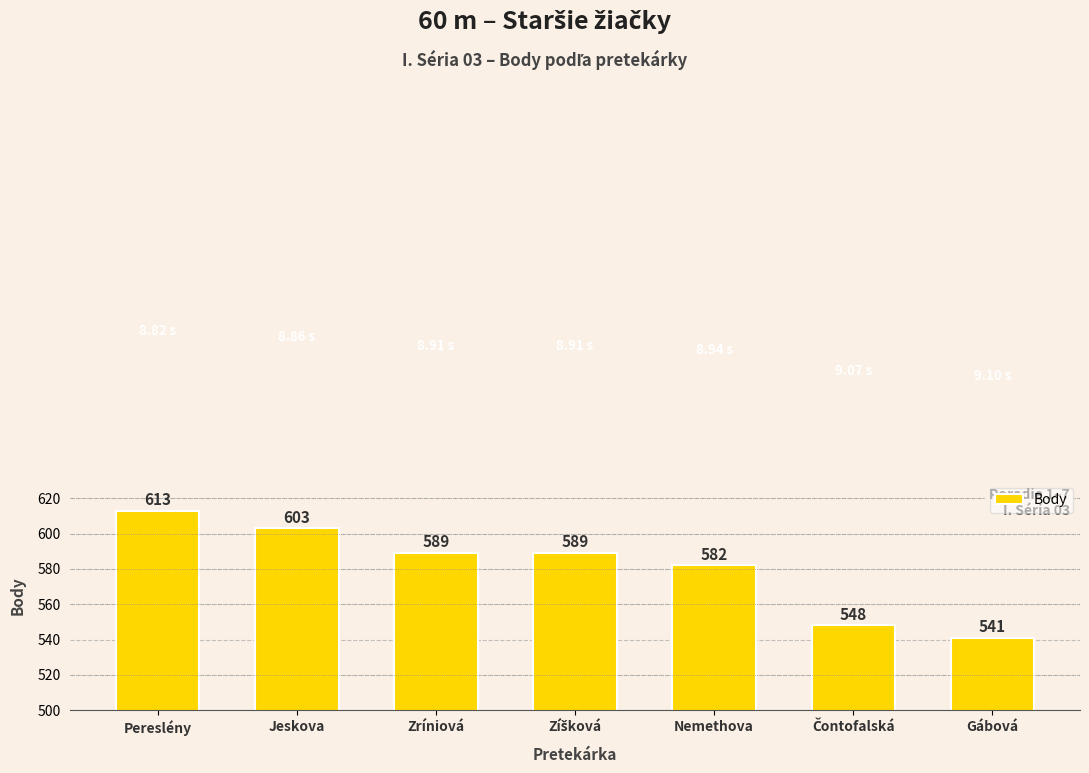

Which has a higher value, Zríniová or Pereslény?

Pereslény